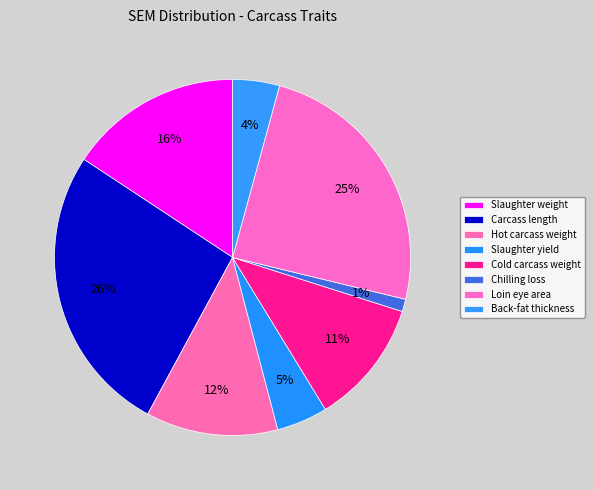

How many segments does this pie chart have?

8